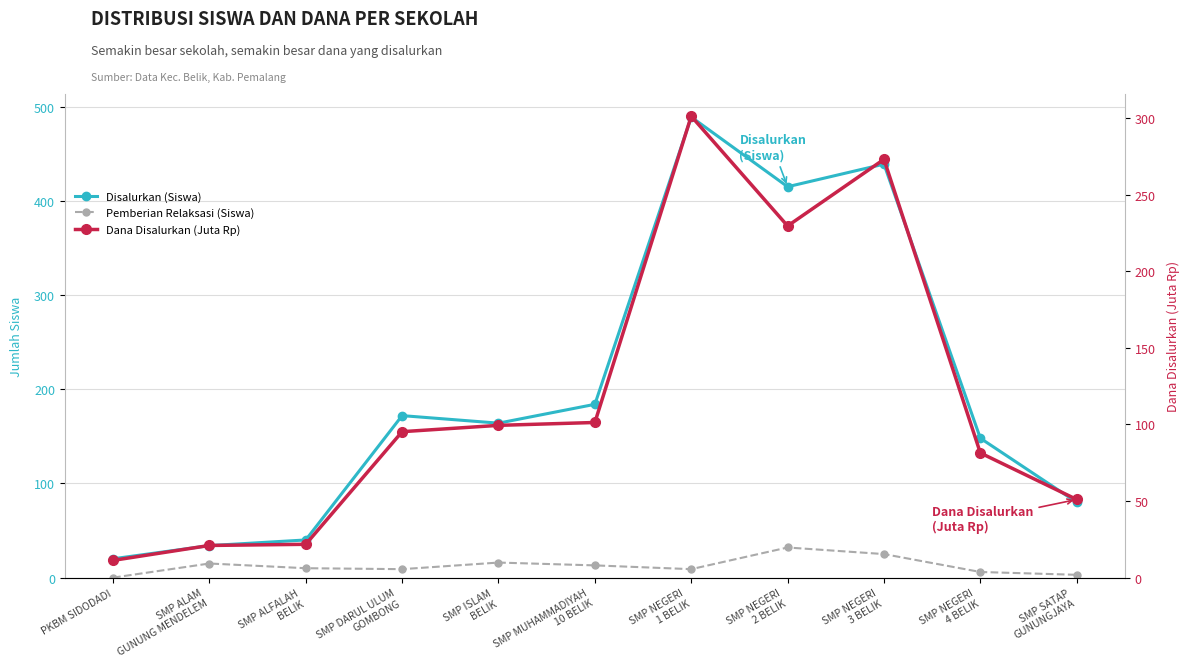

What position from the right is SMP NEGERI
2 BELIK?

4